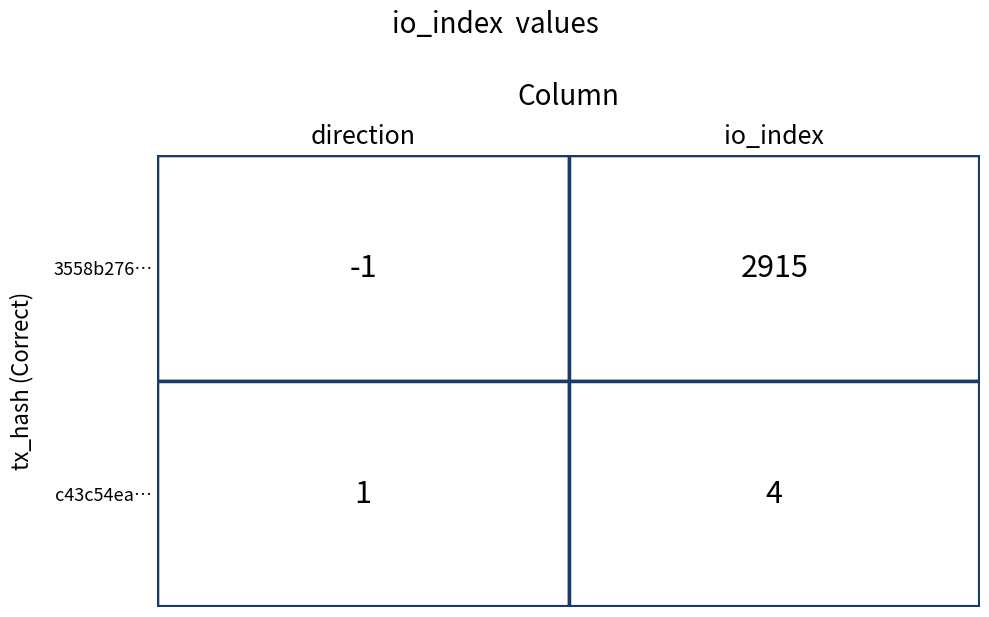

Between 1 and 0, which is larger?

1